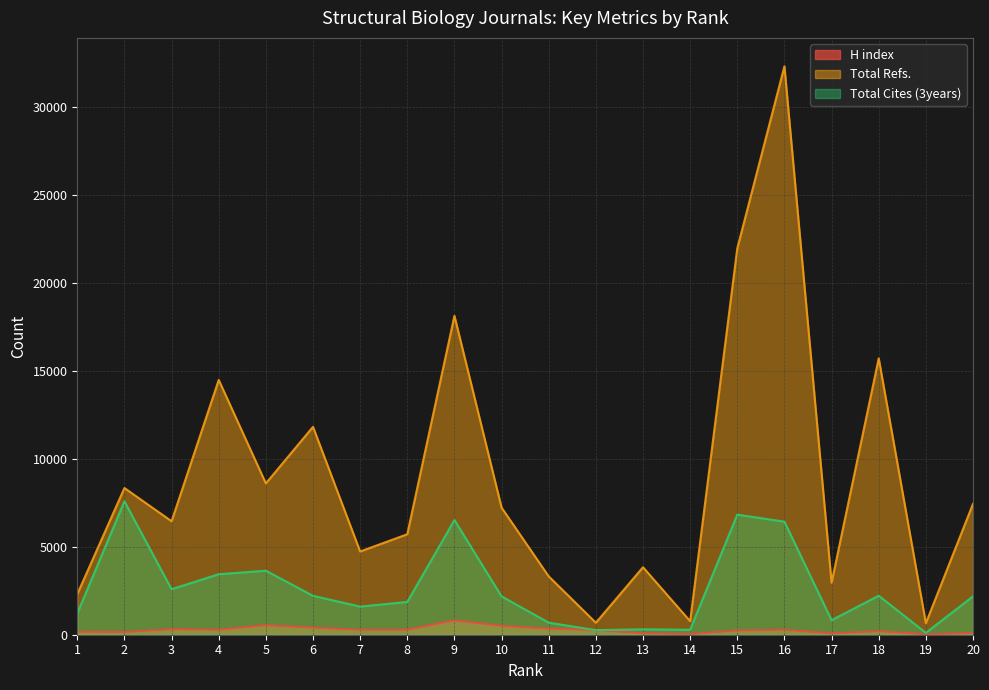

What is the value of the H index point at the 10th from the left?

504